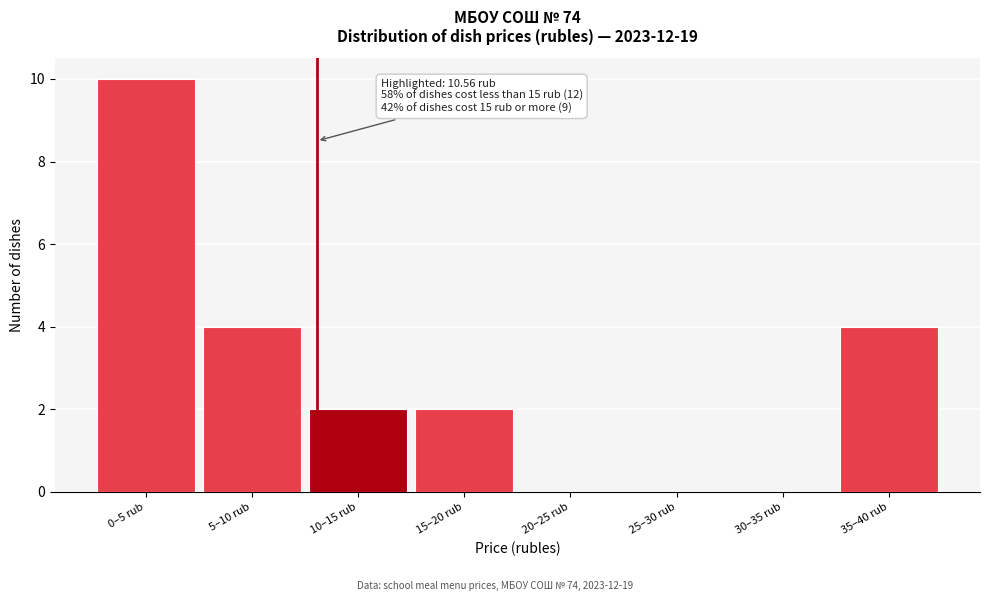

Reading left to right, extract all data points from this chart.

0–5 rub=10	5–10 rub=4	10–15 rub=2	15–20 rub=2	20–25 rub=0	25–30 rub=0	30–35 rub=0	35–40 rub=4